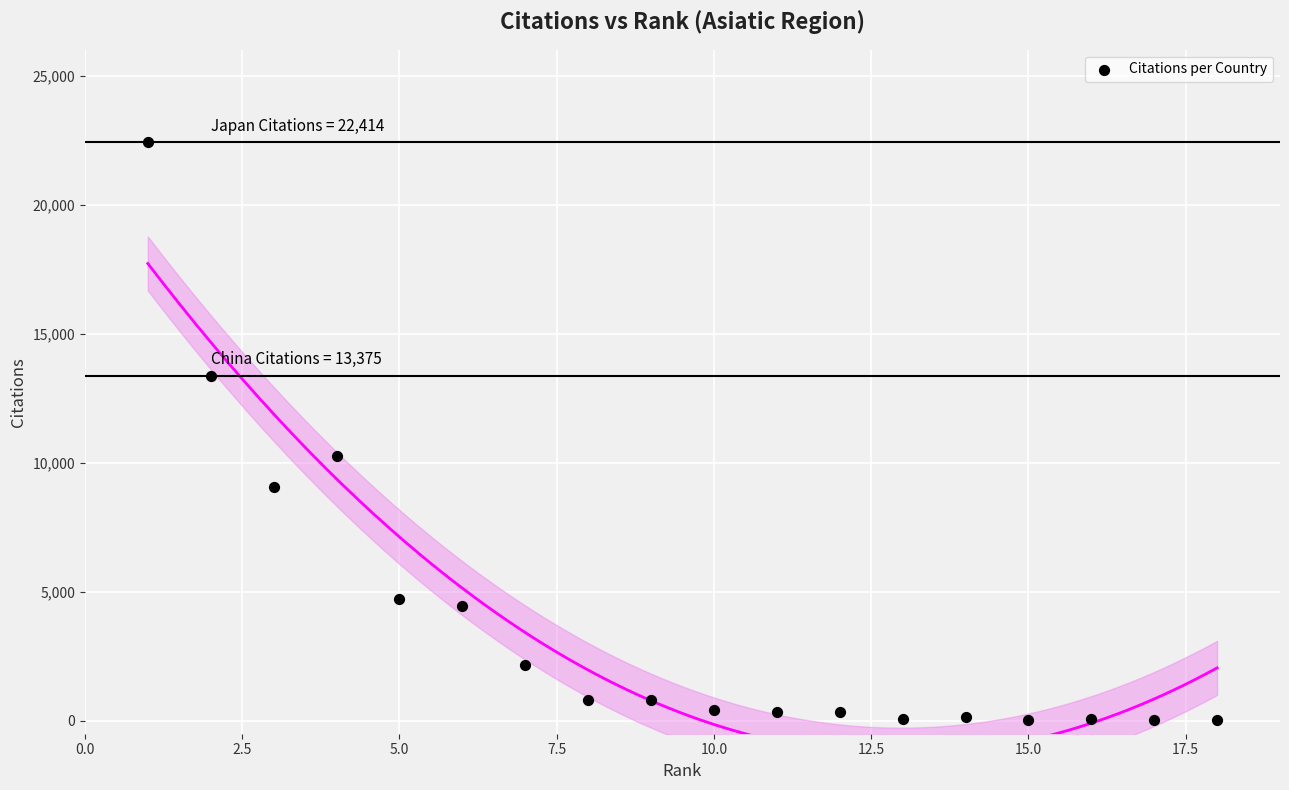

What Y value in the scatter plot is closest to 11219?

10250